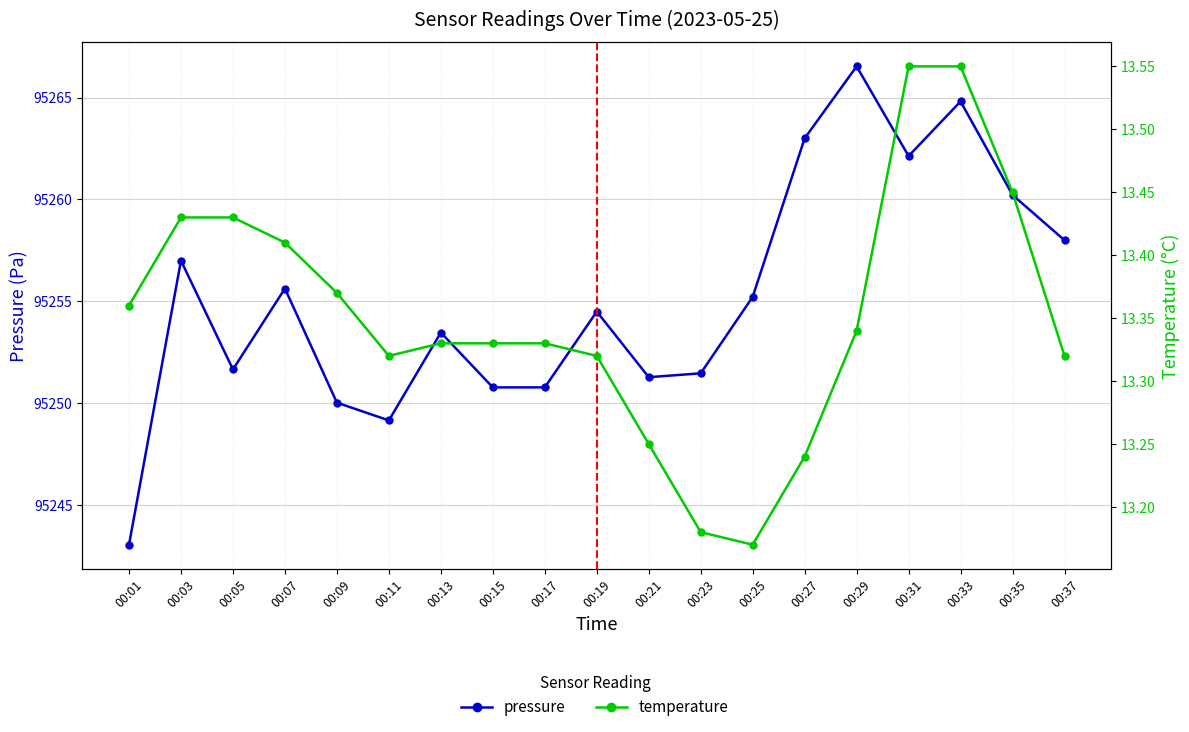

True or false: temperature and pressure intersect in this chart.

False